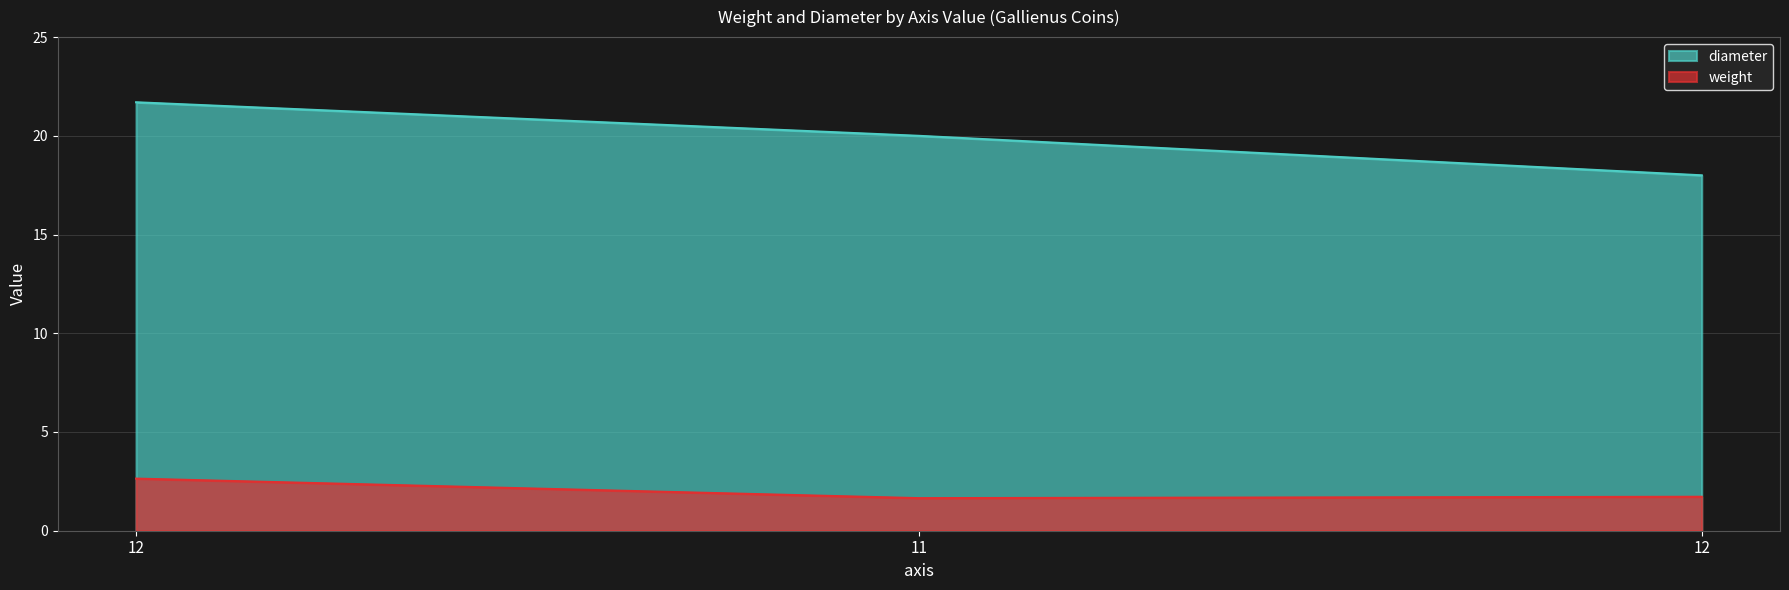

How many lines are shown in the chart?

2